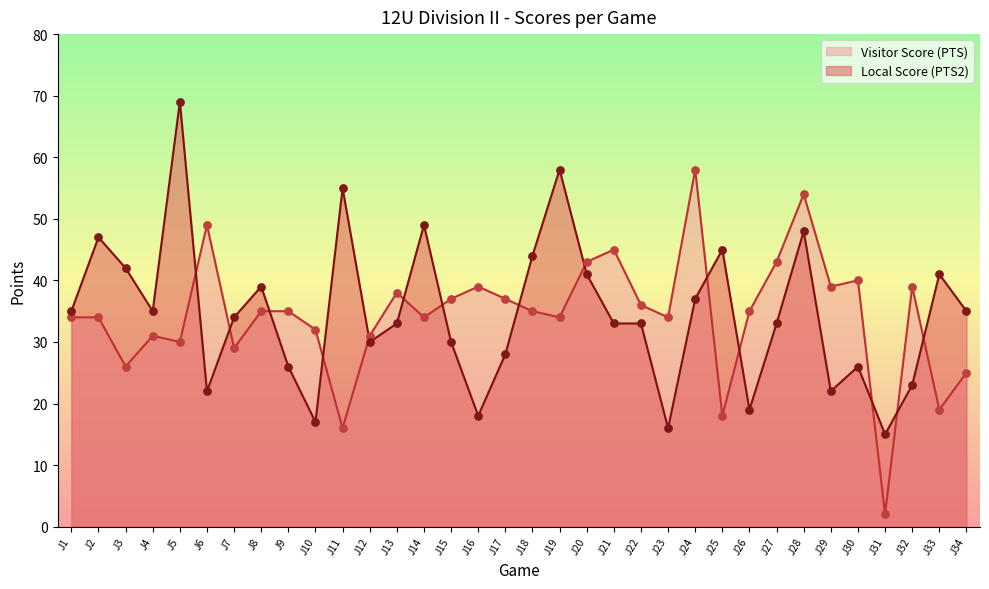

Which series has the largest total across all categories?

Local Score (PTS2)